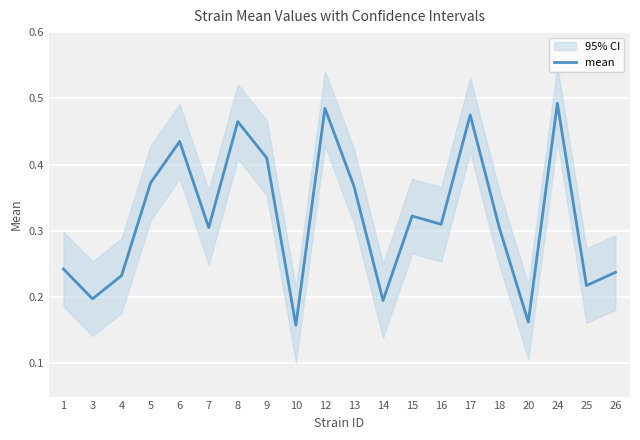

The chart shows a value of 0.7 at 12. True or false?

False